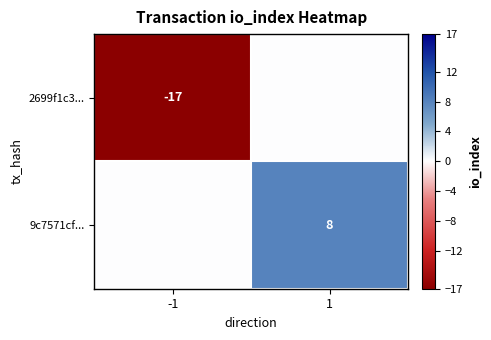

Is it true that 9c7571cf... equals 8 at 1?

True